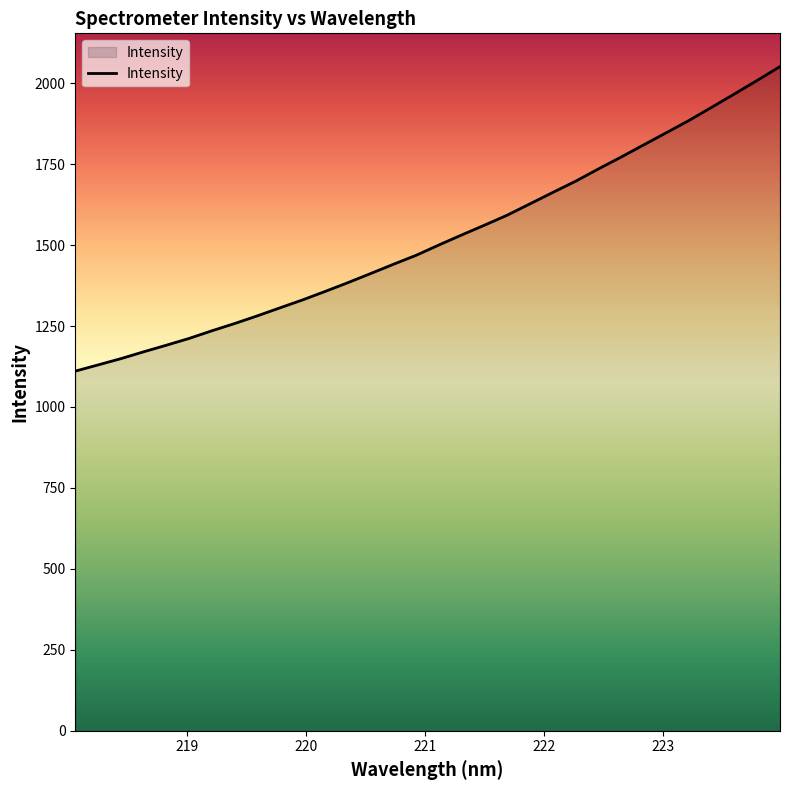

What is the difference between the maximum and minimum values?

940.6